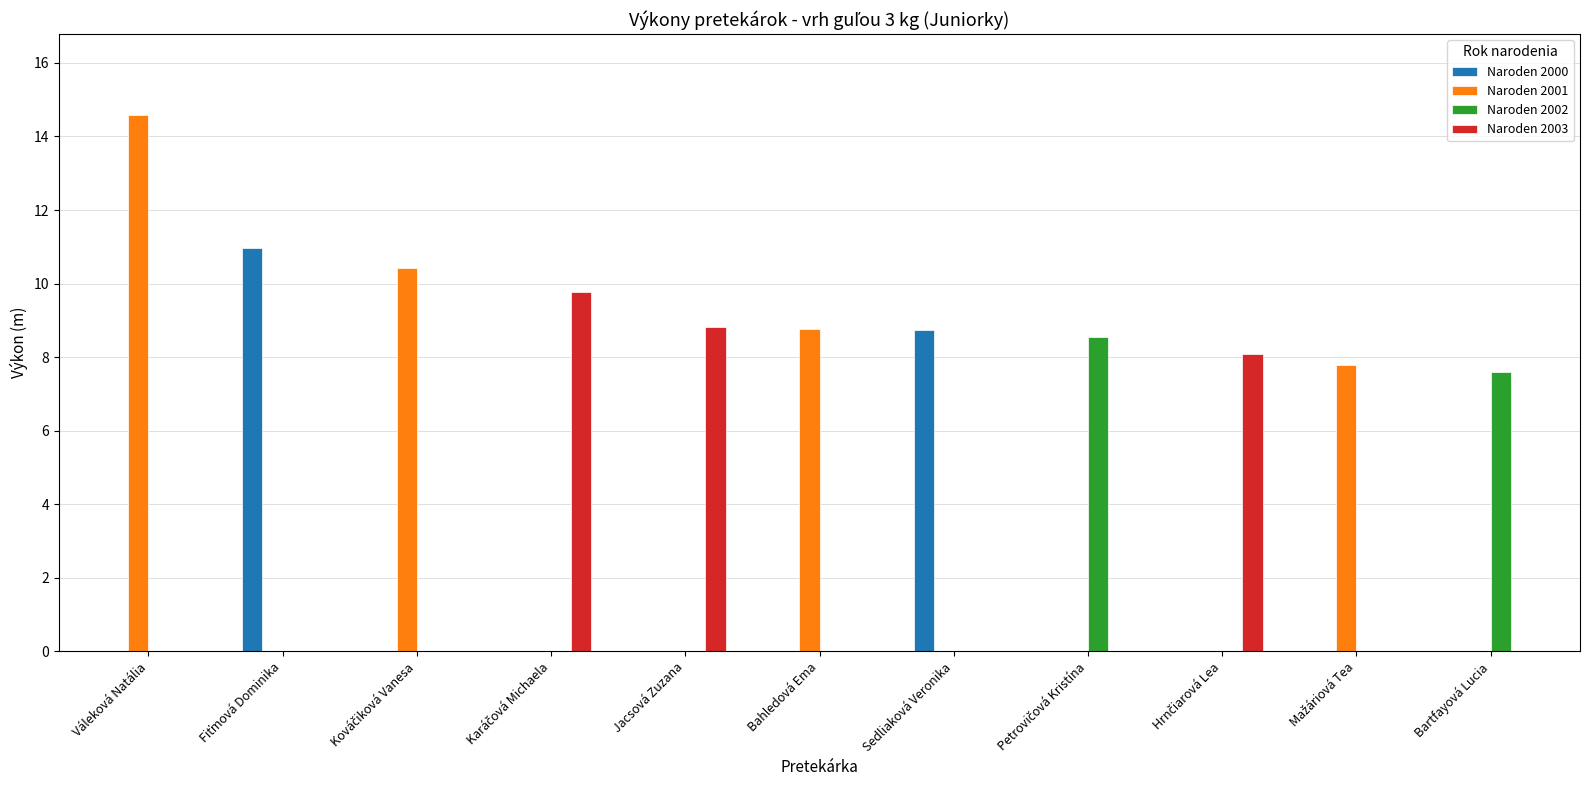

Count the number of categories in the chart.

11